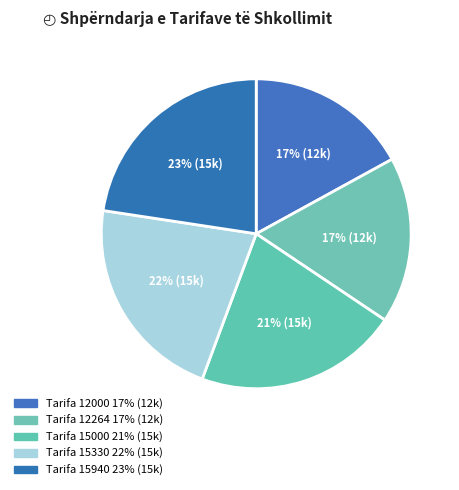

Count the number of slices in the pie.

5